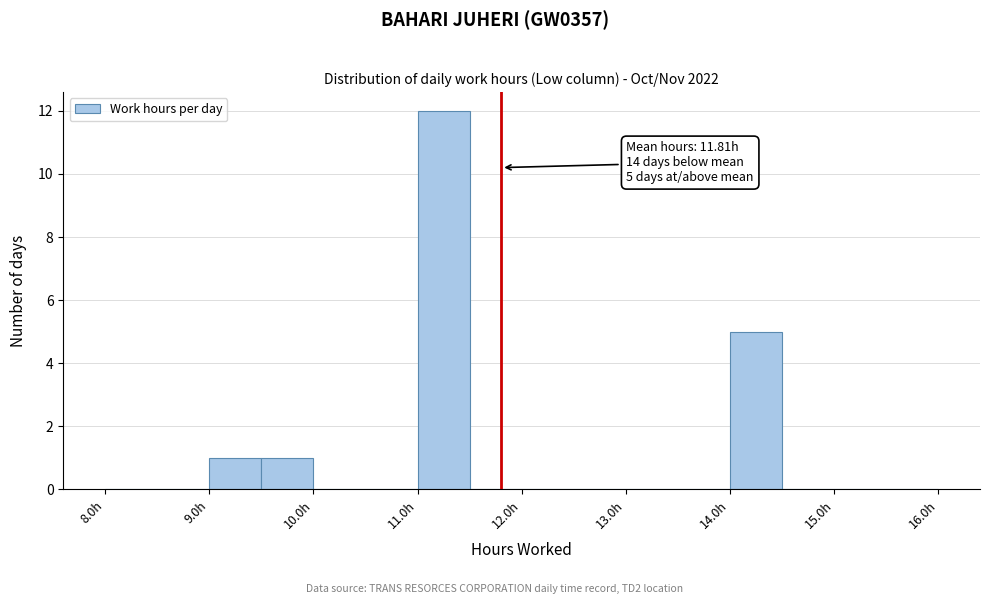

Which range on the x-axis has the tallest bar?

11.0 to 11.5